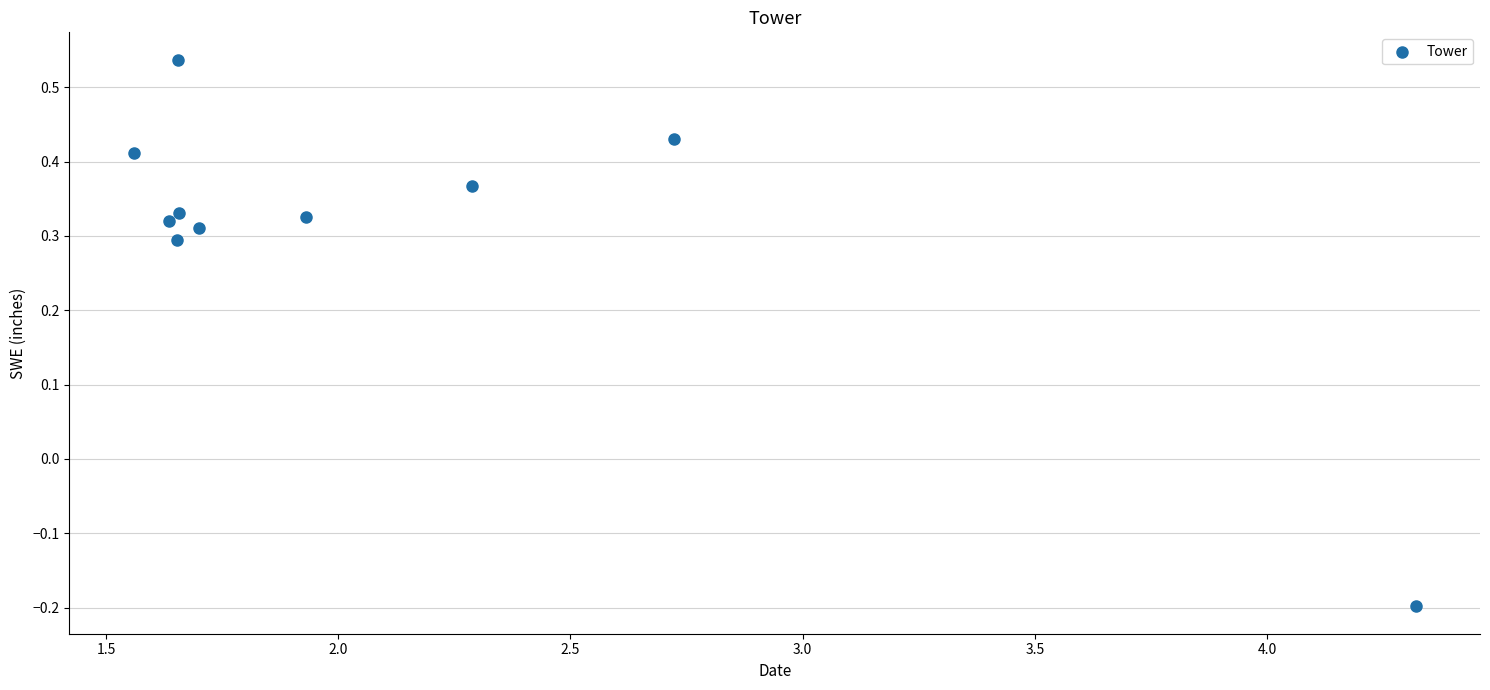

What is the range of Y values (max minus min)?

0.7